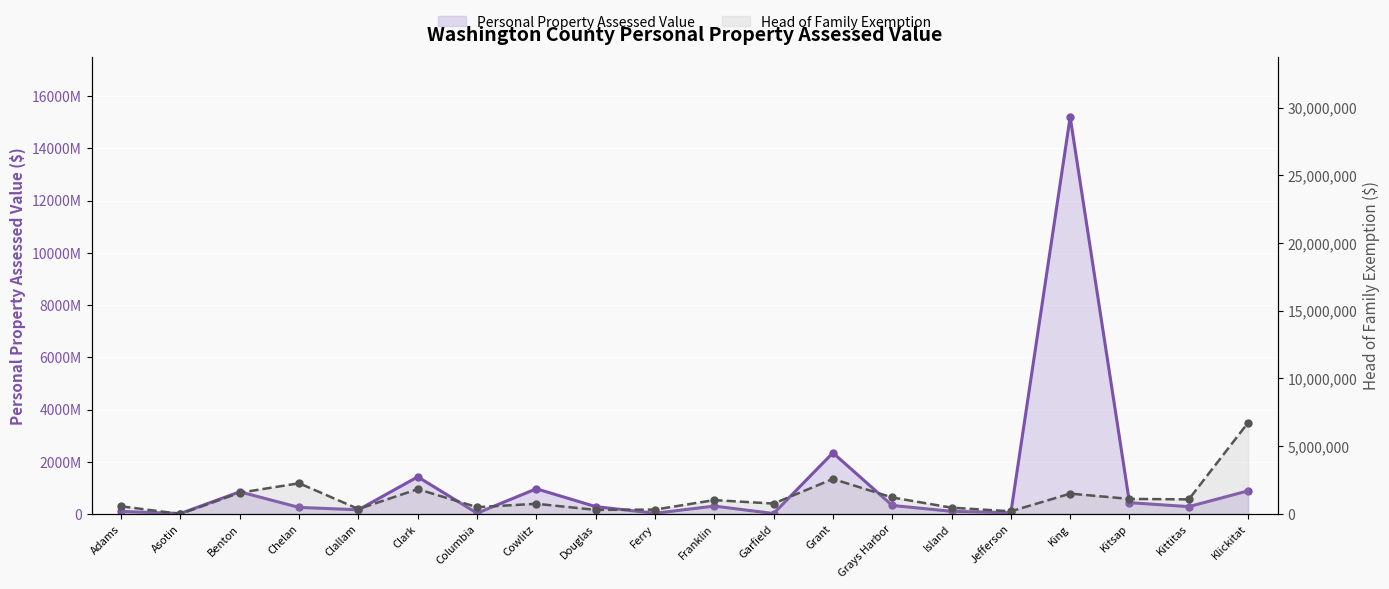

Reading left to right, what are all the values shown in this chart?

Personal Property Assessed Value: Adams=95004470	Asotin=16832384	Benton=847784840	Chelan=250331507	Clallam=159677429	Clark=1422013741	Columbia=29010620	Cowlitz=963863117	Douglas=280406989	Ferry=26450105	Franklin=301400490	Garfield=16577418	Grant=2341030867	Grays Harbor=325309324	Island=101015009	Jefferson=46502140	King=15202044588	Kitsap=432208233	Kittitas=280152964	Klickitat=885254693
Head of Family Exemption: Adams=562638	Asotin=0	Benton=1566440	Chelan=2265567	Clallam=364523	Clark=1830887	Columbia=501280	Cowlitz=750545	Douglas=300488	Ferry=321185	Franklin=1022518	Garfield=765000	Grant=2584963	Grays Harbor=1216084	Island=463055	Jefferson=194490	King=1500396	Kitsap=1110000	Kittitas=1075816	Klickitat=6739102